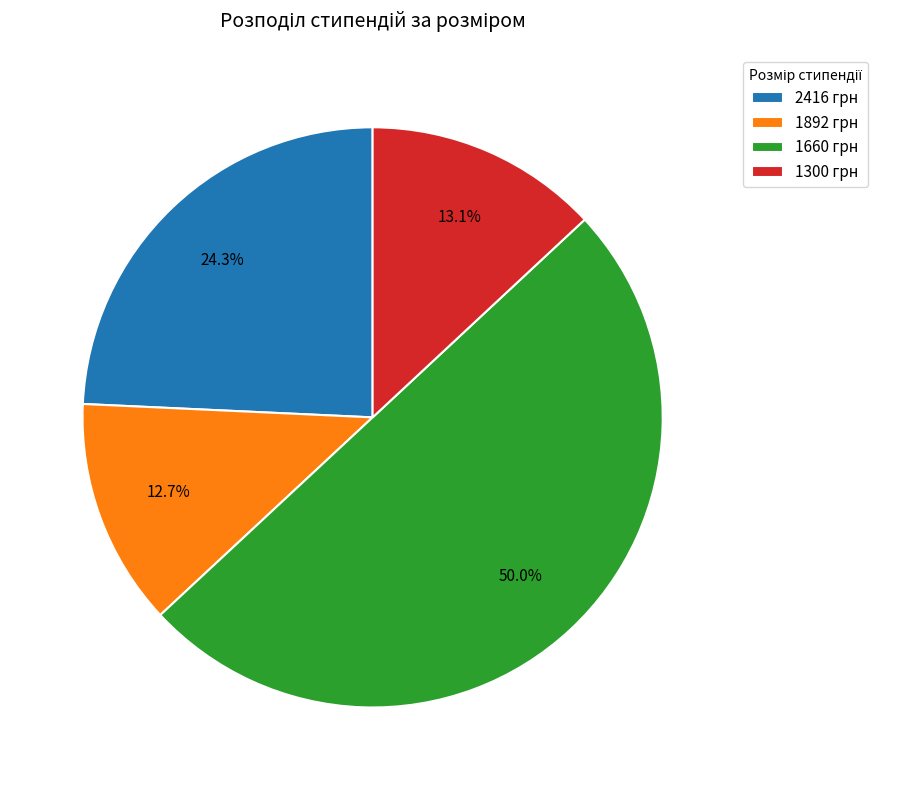

Approximately how many times larger is the value at 1660 грн compared to 1892 грн?

3.9